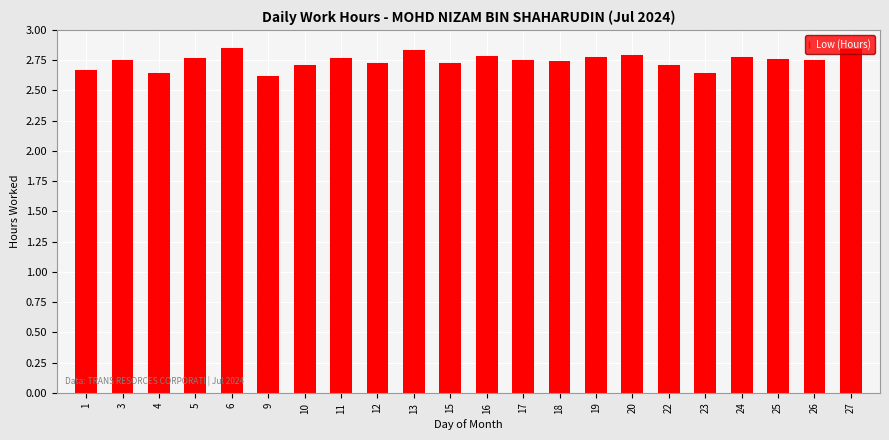

What is the ratio of the value at 20 to the value at 26?

1.0